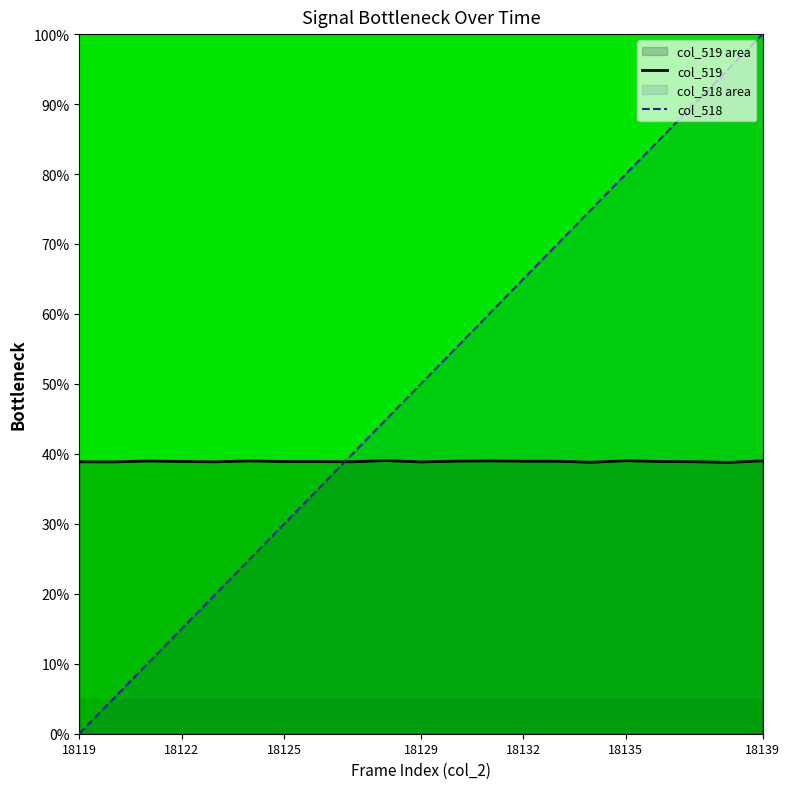

How many intersections are there between col_519 and col_518?

1